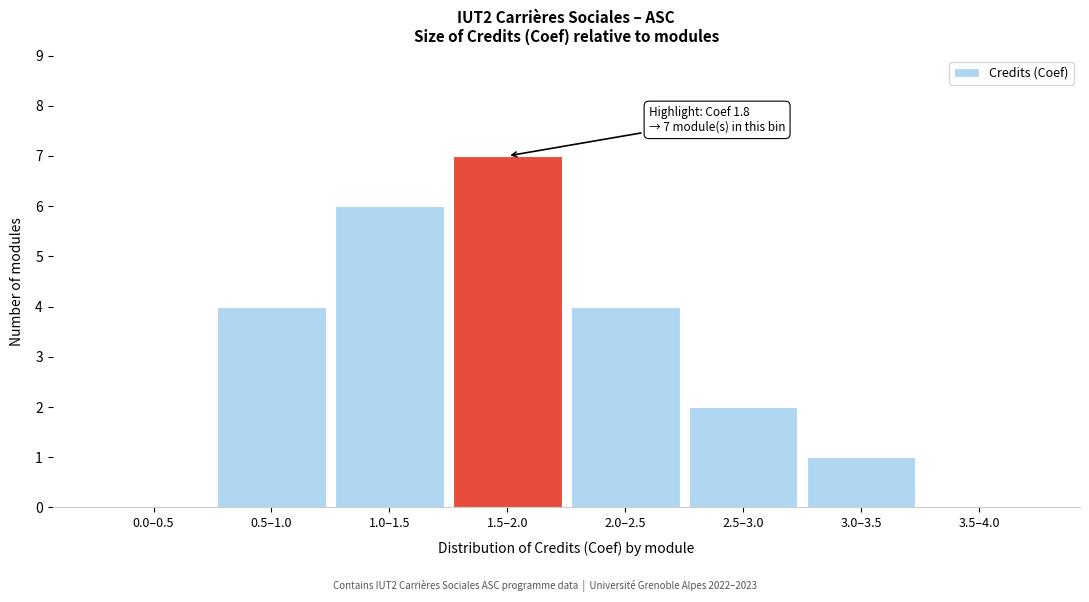

Reading left to right, list all the values displayed in this chart.

0.0–0.5=0	0.5–1.0=4	1.0–1.5=6	1.5–2.0=7	2.0–2.5=4	2.5–3.0=2	3.0–3.5=1	3.5–4.0=0